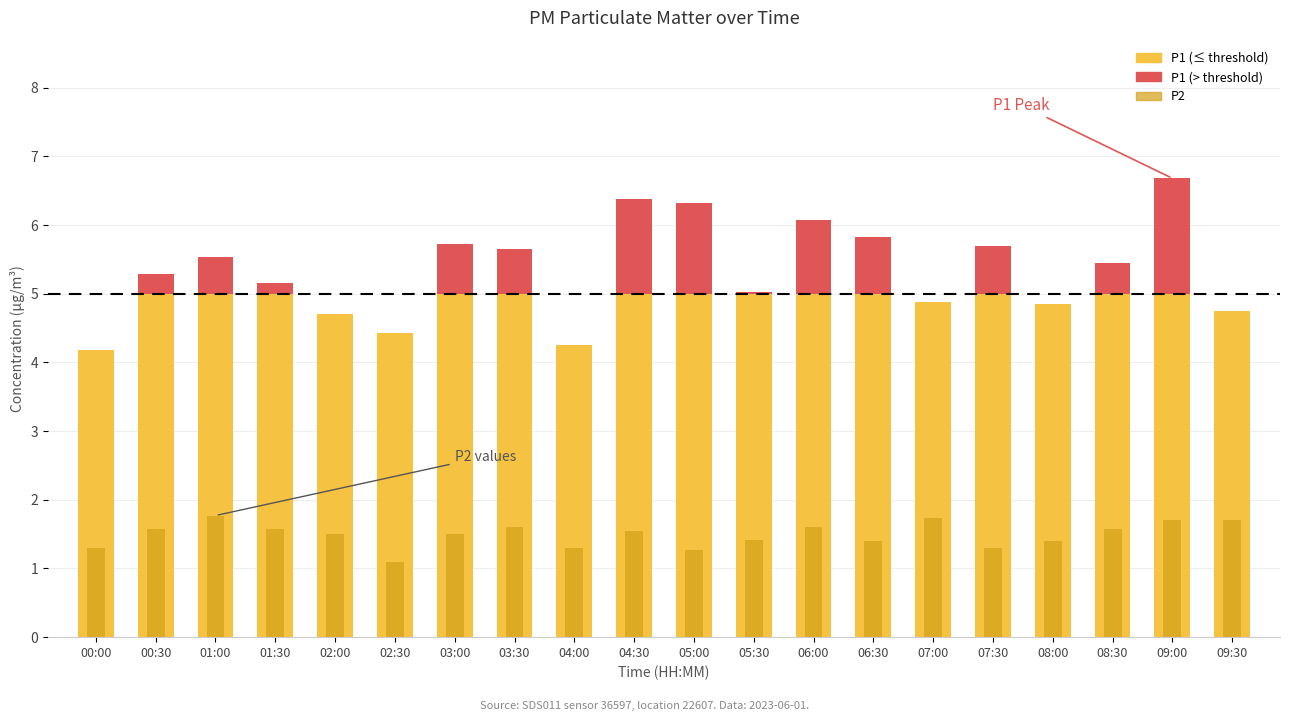

Between 01:00 and 02:00, which series saw the biggest shift?

P1 (above threshold)